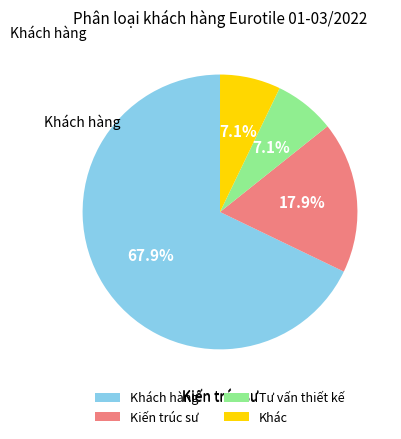

Is there any slice that represents more than half of the pie?

Yes